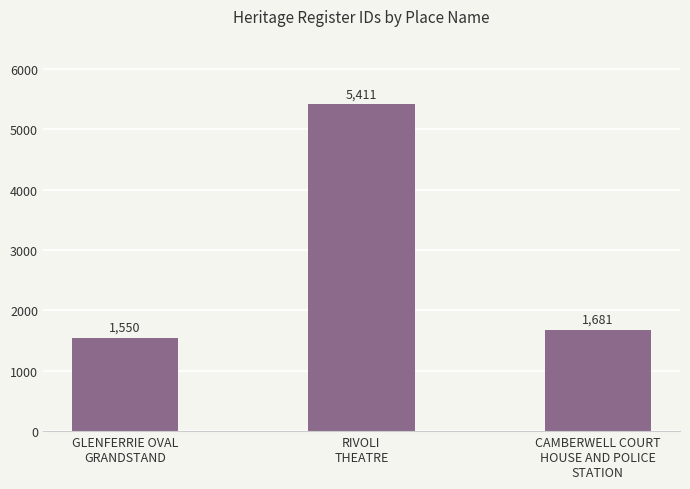

What is the ratio of the value at CAMBERWELL COURT
HOUSE AND POLICE
STATION to the value at RIVOLI
THEATRE?

0.3